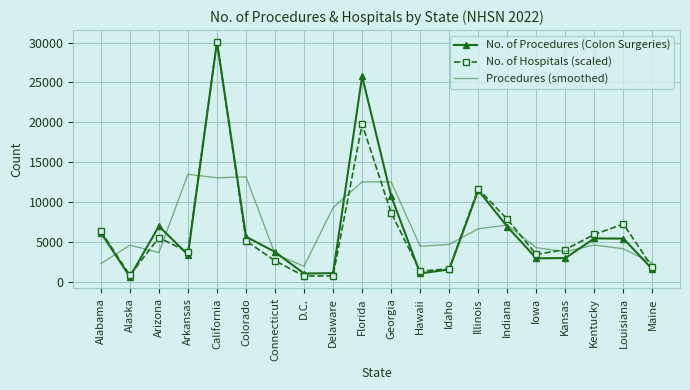

At which category is the sum across all series the highest?

California